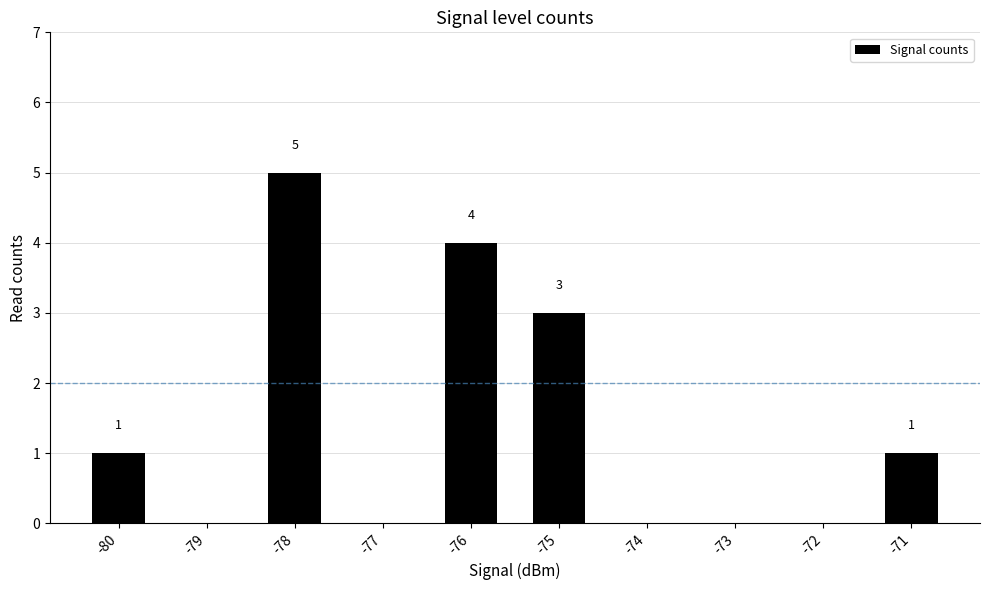

How many values are above zero?

5